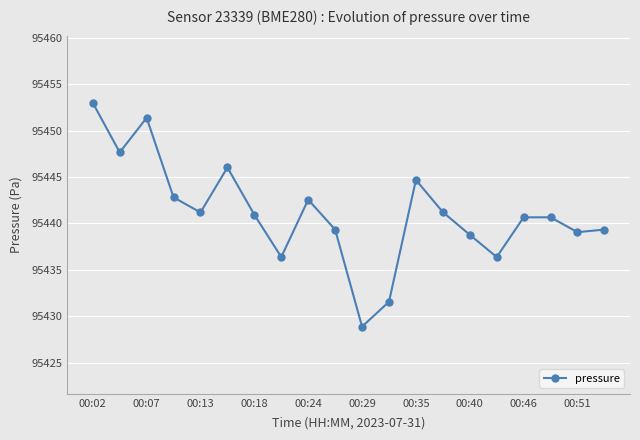

What is the difference between the maximum and minimum values?

24.1